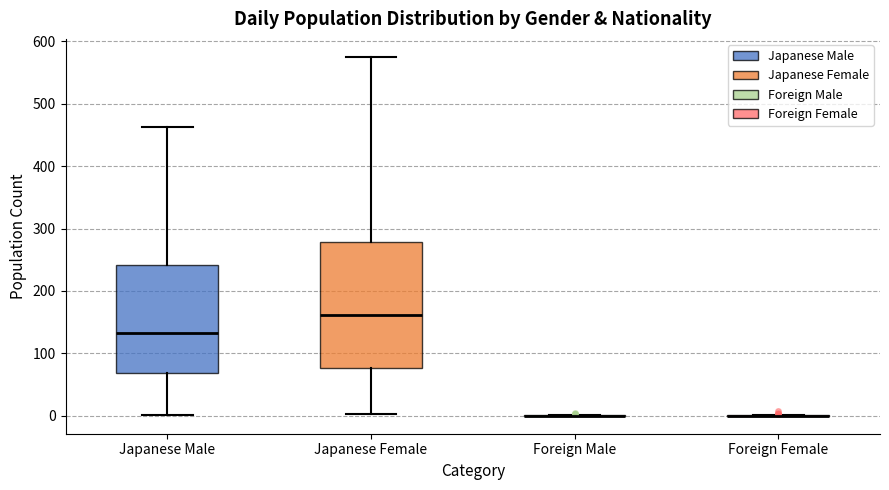

Reading left to right, transcribe this box plot: for each box, give where its median line is, the range the box spans, and where its two whiskers end, as read against the y-axis. The values are not printed on the chart, so give them approximately, as read against the axis.

Japanese Male: median 130, box 70 to 240, whiskers 0 to 460
Japanese Female: median 160, box 80 to 280, whiskers 0 to 580
Foreign Male: box collapsed to a line at 0, whiskers 0 to 0
Foreign Female: box collapsed to a line at 0, whiskers 0 to 0